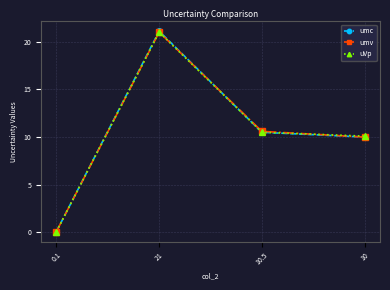

Reading right to left, list all the values displayed in this chart.

umc: 10=10.0	10.5=10.5	21=21.1	0.1=0.1
umv: 10=10.0	10.5=10.6	21=21.0	0.1=0.1
uVp: 10=10.1	10.5=10.5	21=21.0	0.1=0.1